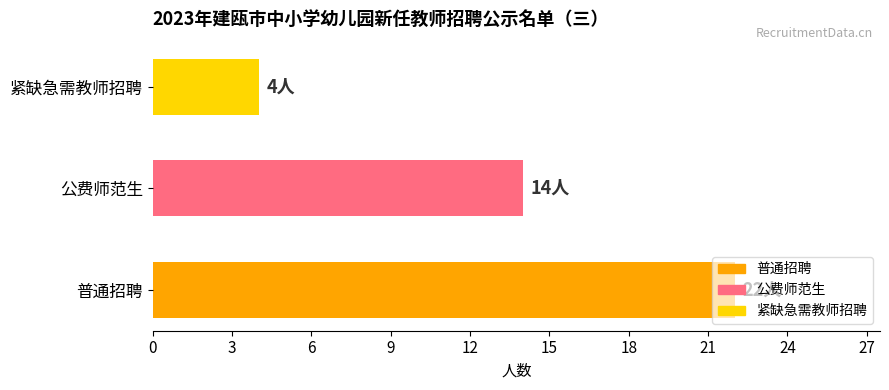

What is the ratio of the value at 公费师范生 to the value at 普通招聘?

0.6